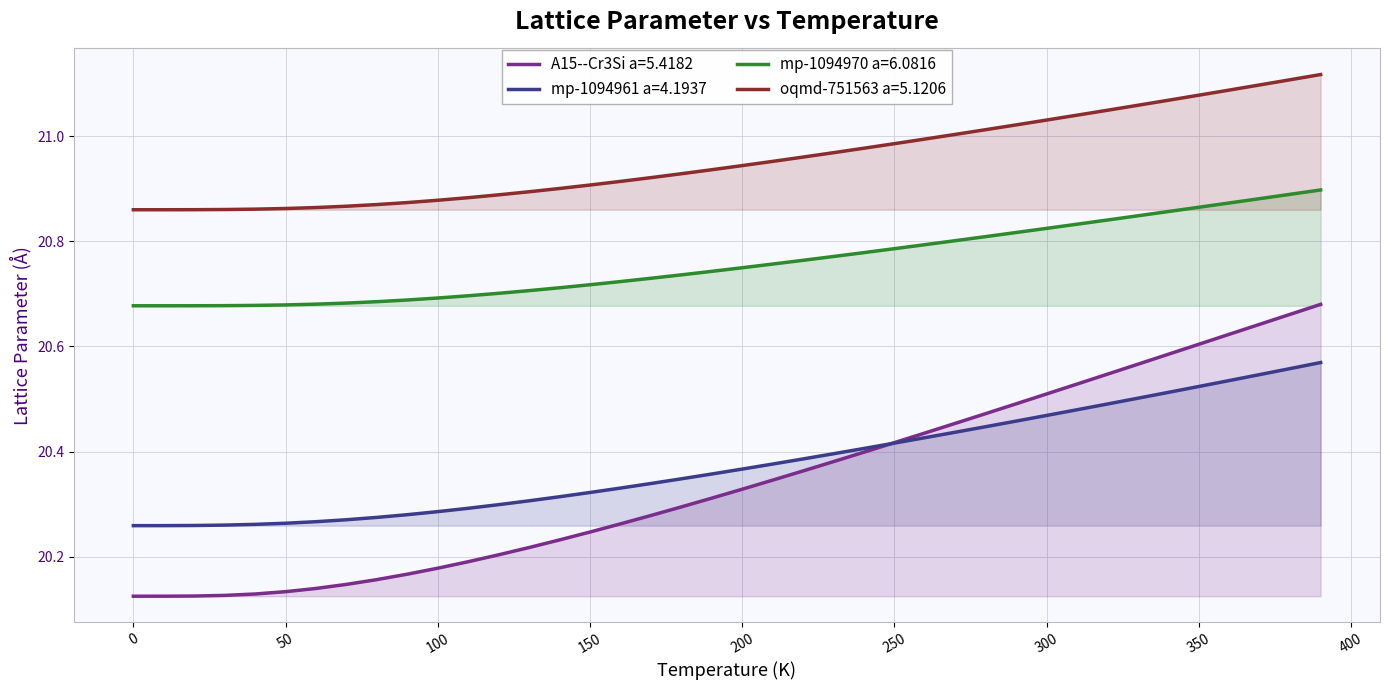

The mp-1094961 a=4.1937 series shows 29.7 at 230. True or false?

False